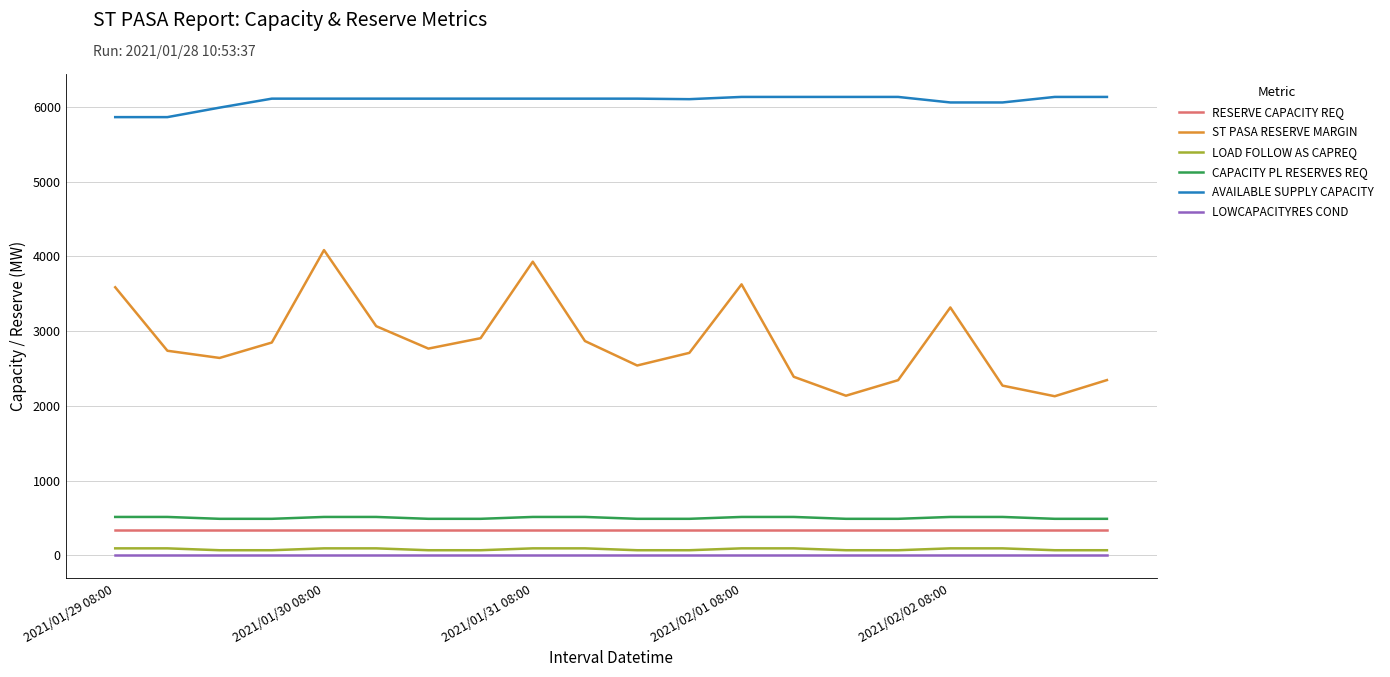

True or false: ST PASA RESERVE MARGIN and RESERVE CAPACITY REQ cross at least once.

False